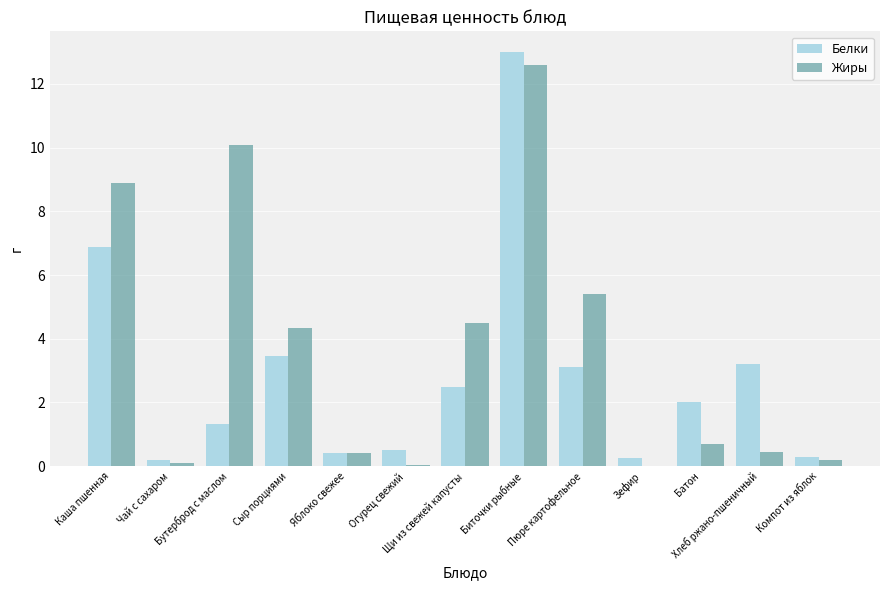

What value does the Жиры series have at Огурец свежий?

0.1